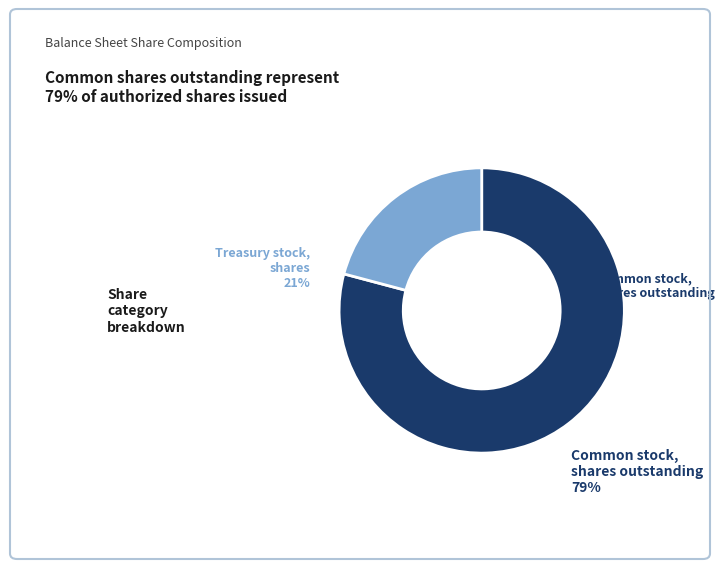

Is there any slice that represents more than half of the pie?

Yes